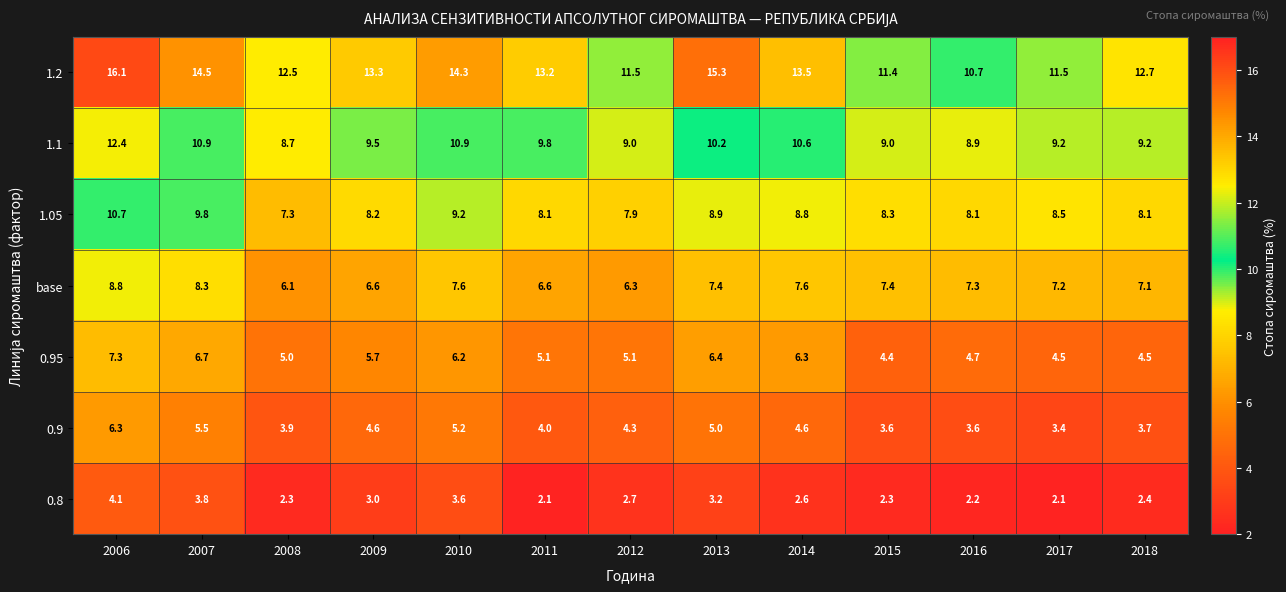

Which series has the largest total across all categories?

1.2